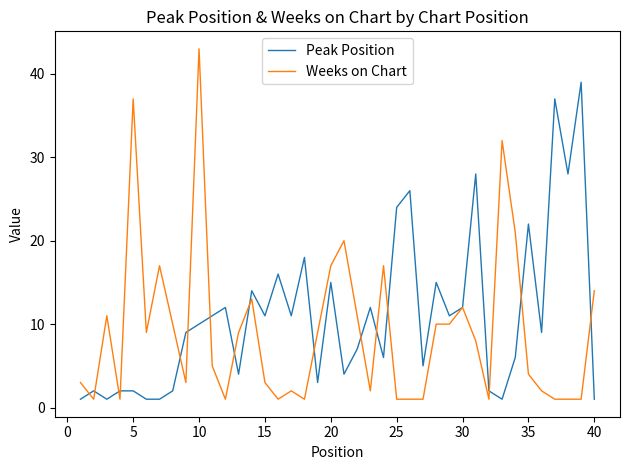

What is the highest value of the Weeks on Chart series?

43